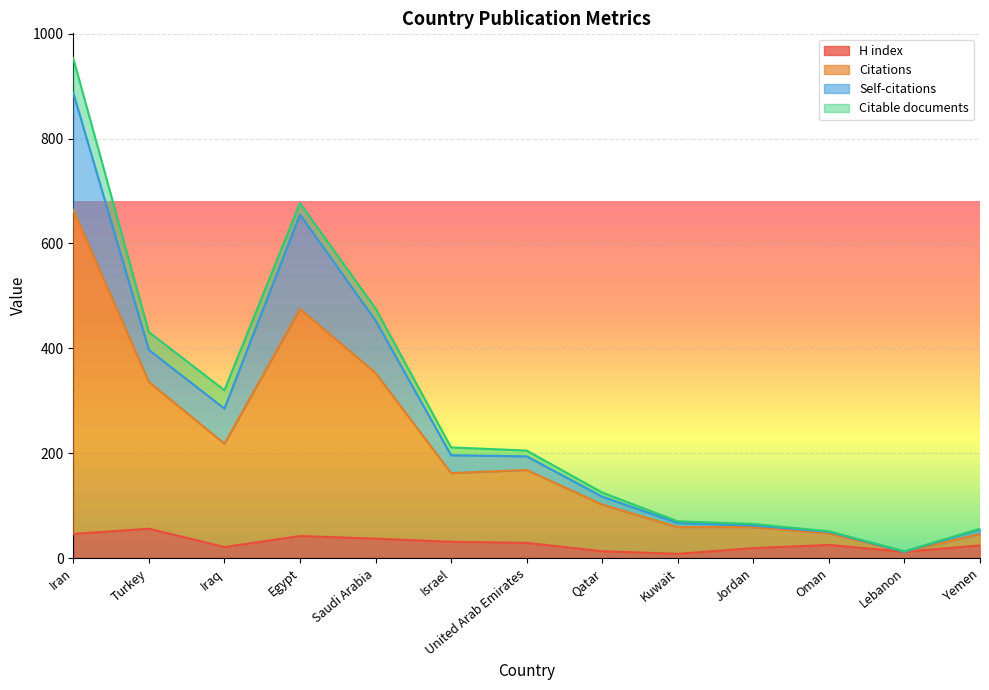

The Citations series shows 31 at Oman. True or false?

False